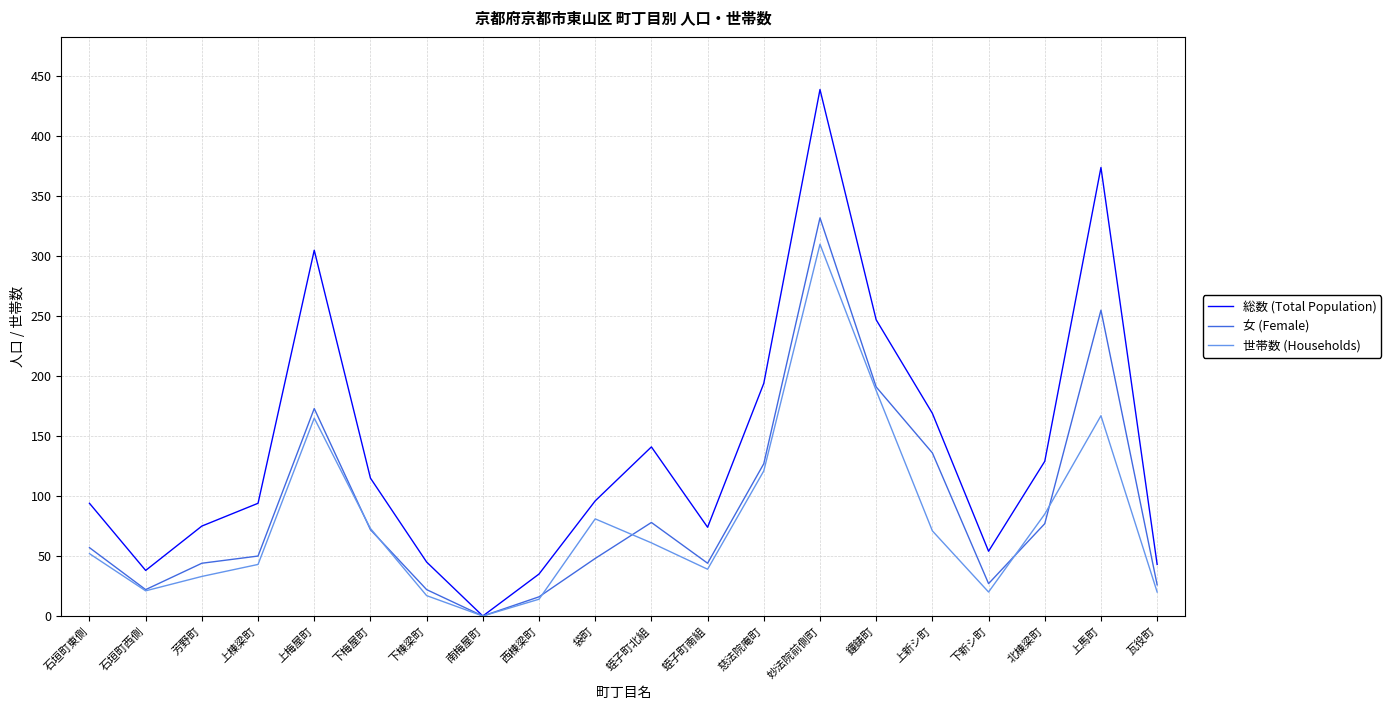

Where is the first local minimum for 女 (Female)?

石垣町西側